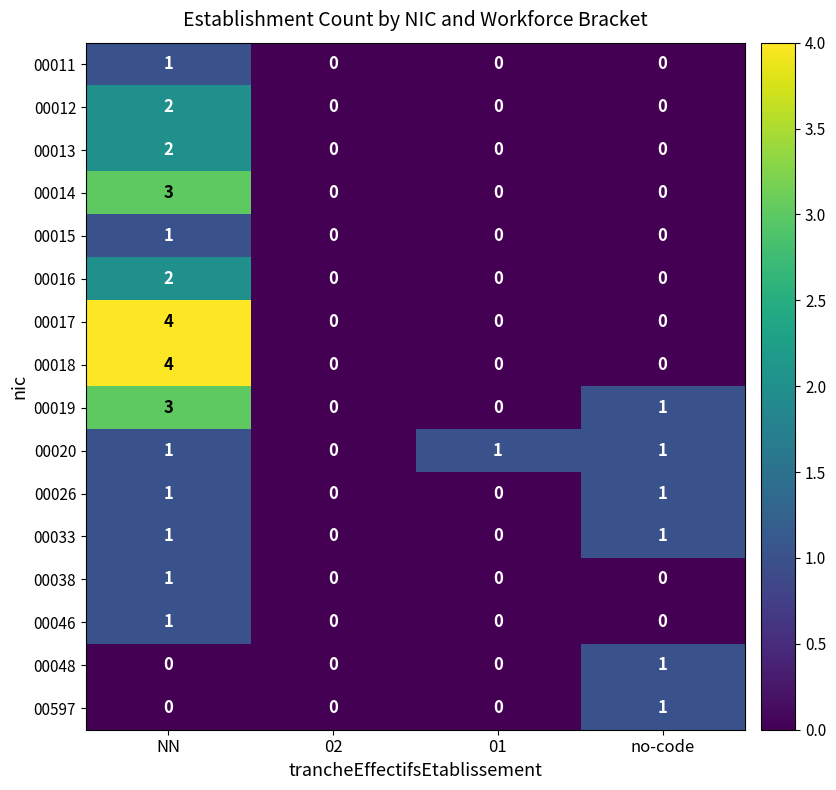

The 00011 series shows 0 at 02. True or false?

True